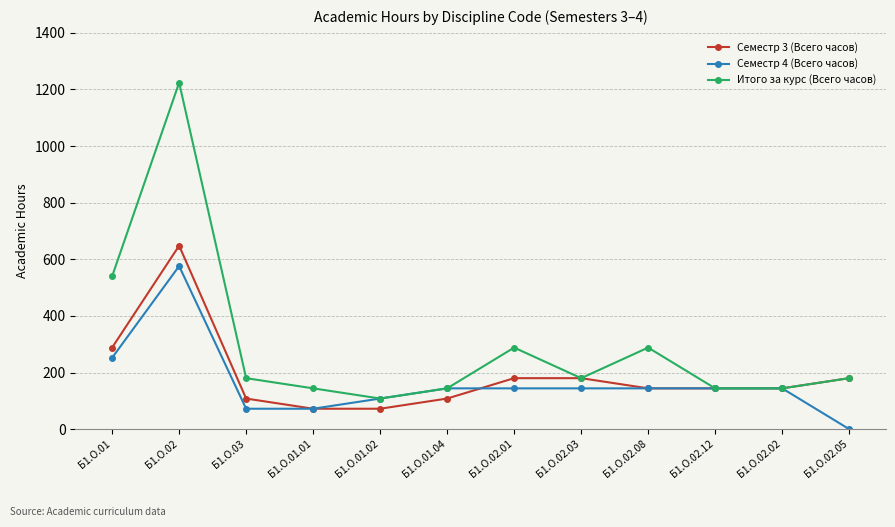

List the series in order of their peak value, lowest first.

Семестр 4 (Всего часов), Семестр 3 (Всего часов), Итого за курс (Всего часов)